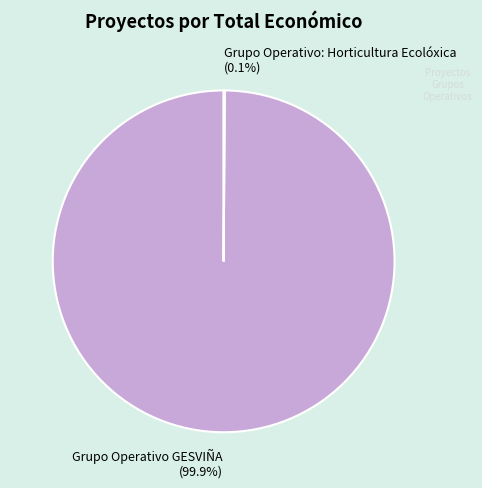

True or false: Grupo Operativo GESVIÑA accounts for 100% of the total.

True